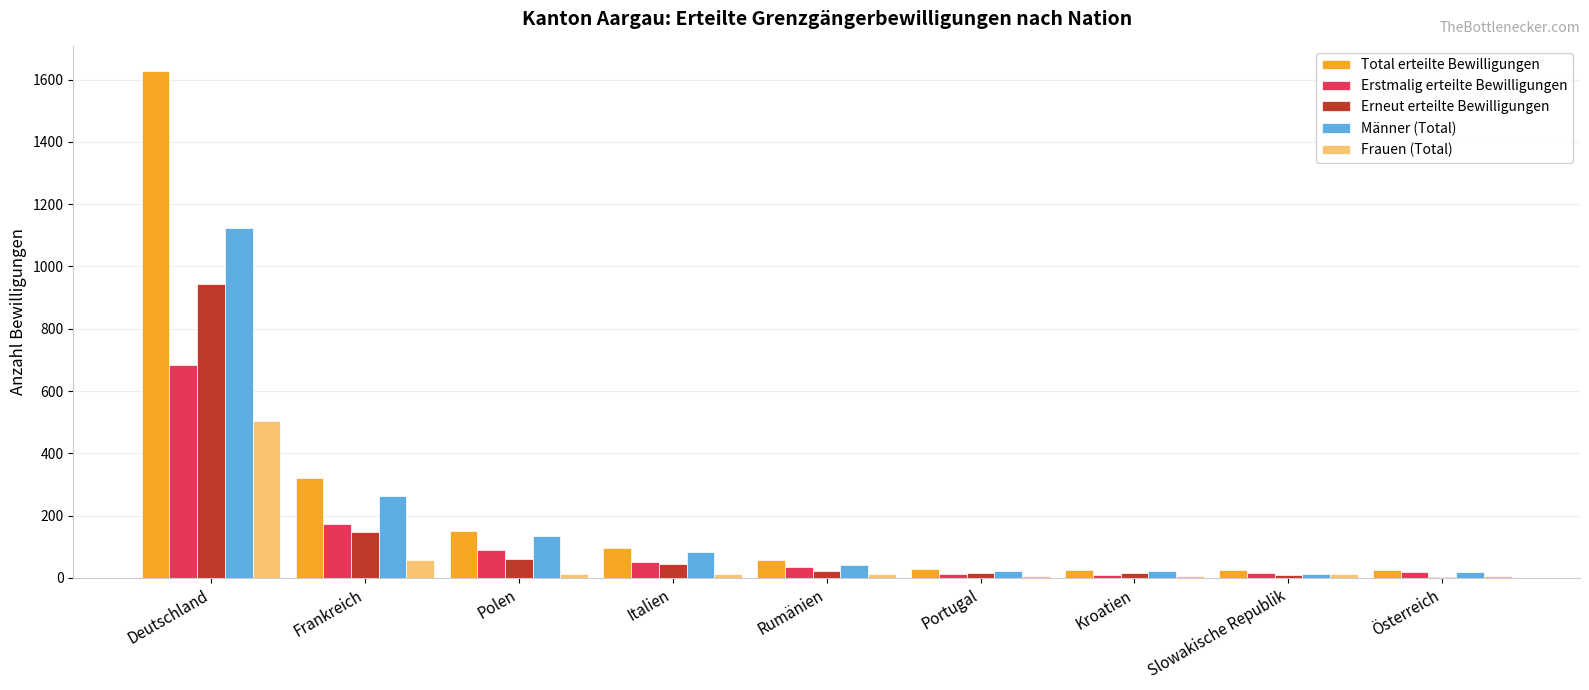

What are all the series names shown in the legend?

Total erteilte Bewilligungen, Erstmalig erteilte Bewilligungen, Erneut erteilte Bewilligungen, Männer (Total), Frauen (Total)